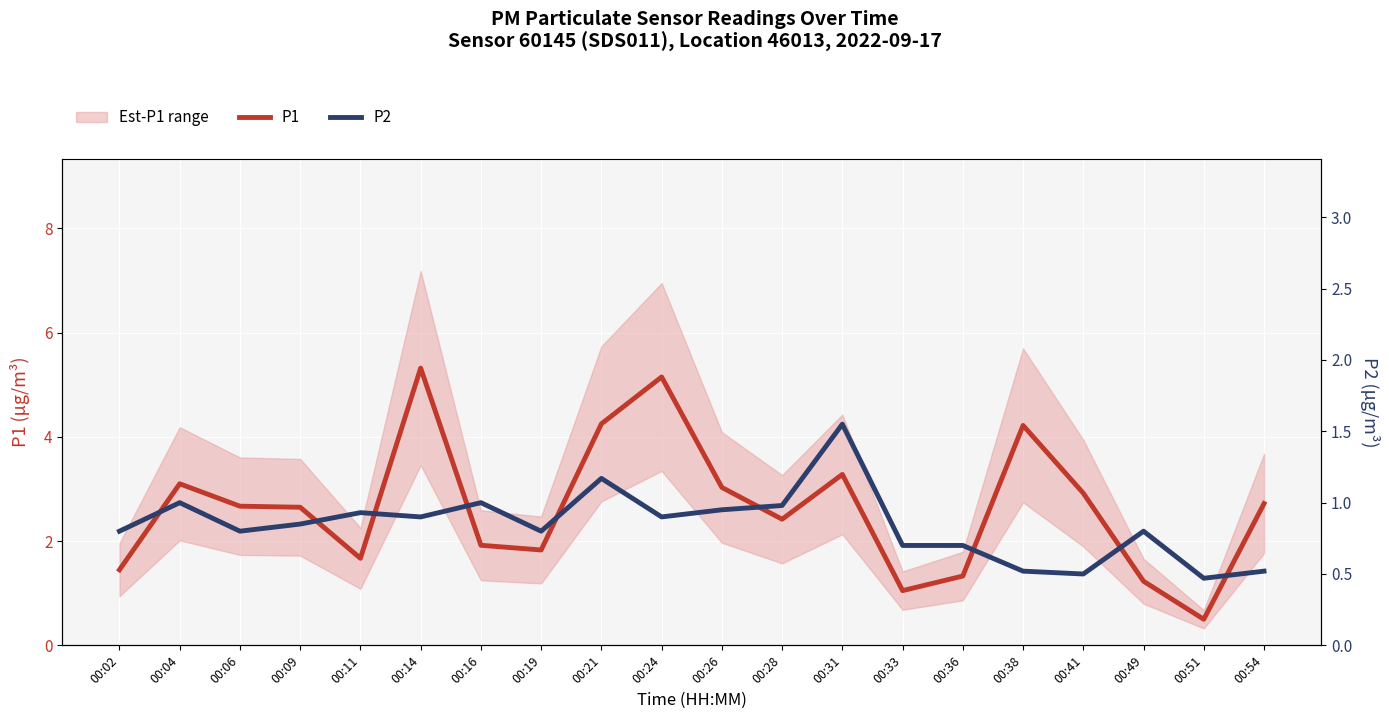

List the series in order of their overall mean, highest first.

P1, P2